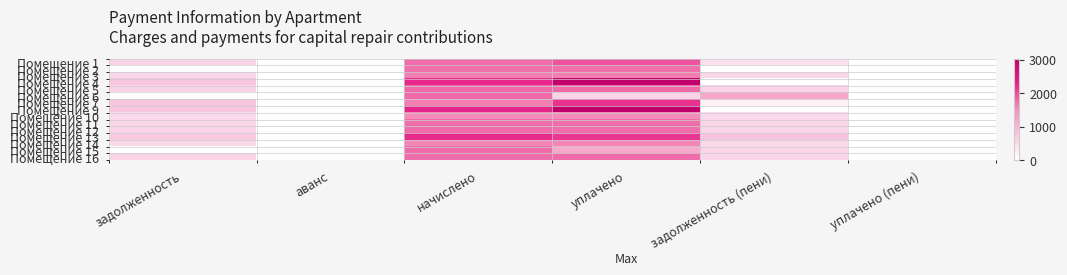

Which has a higher value, аванс or уплачено?

уплачено